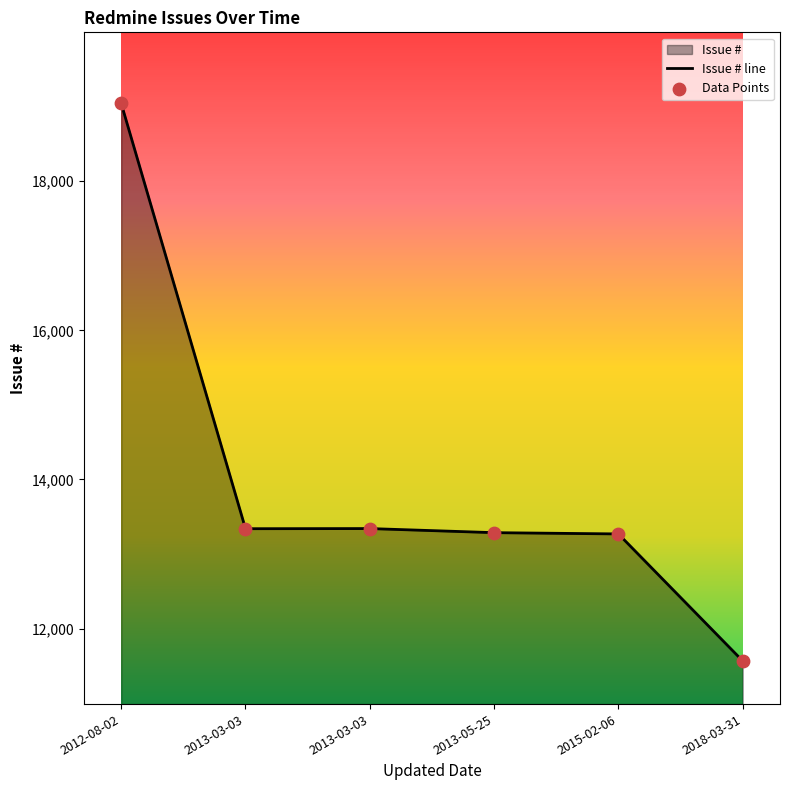

What is the change in value from 2013-03-03 to 2013-05-25?

-53